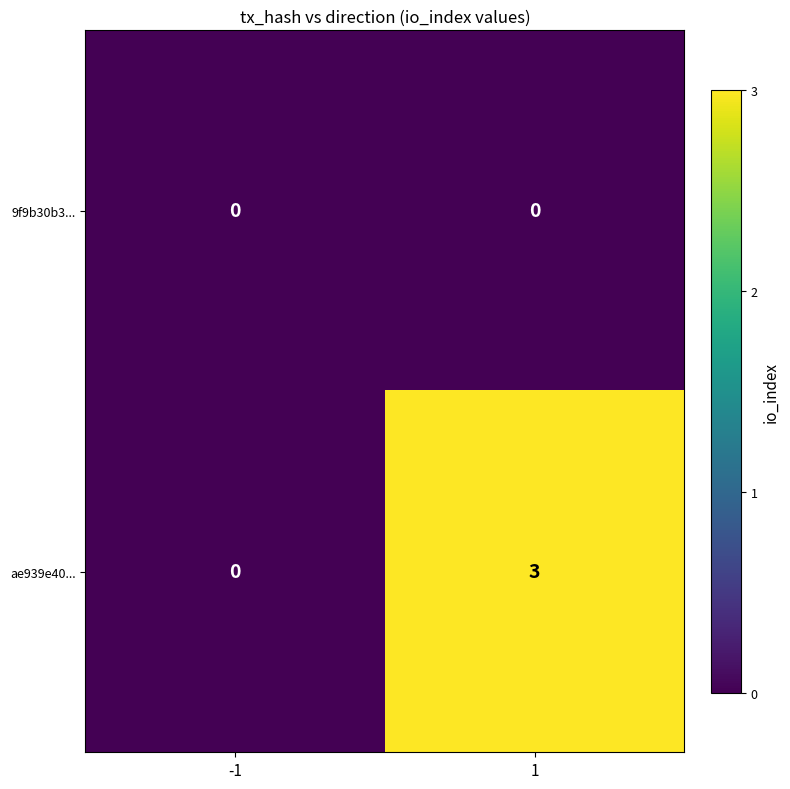

Count the number of categories in the chart.

2